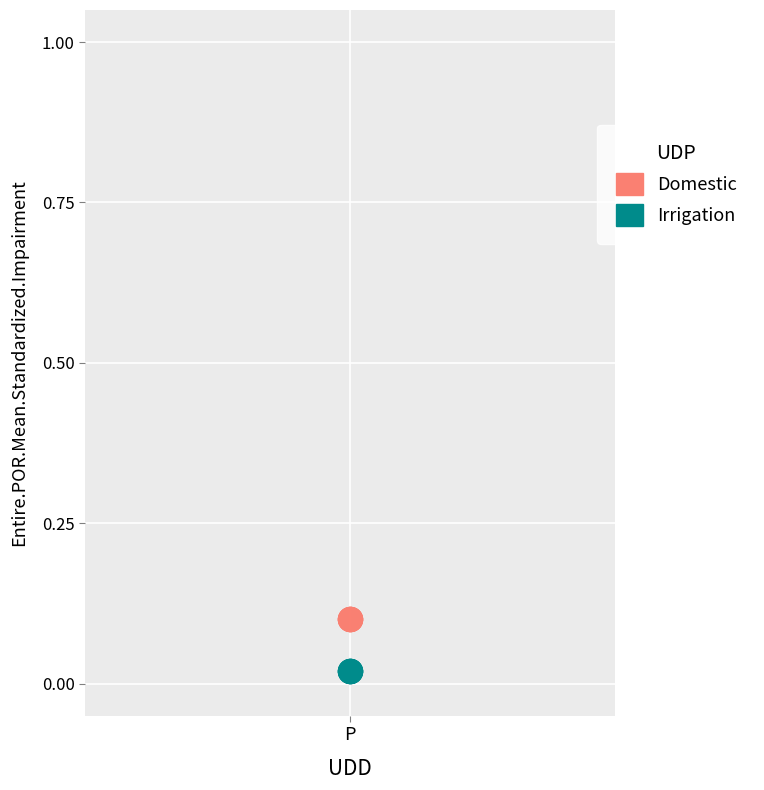

Which series contains the highest Y value?

Domestic